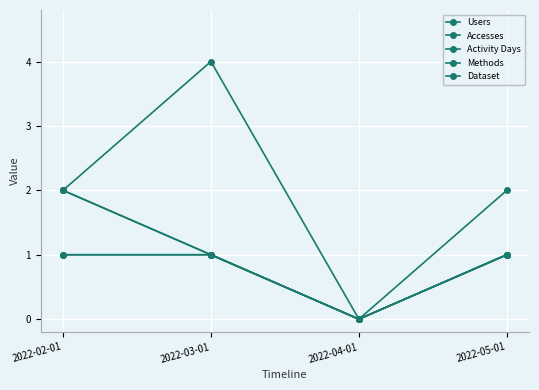

Is it true that Dataset equals 0 at 2022-04-01?

True